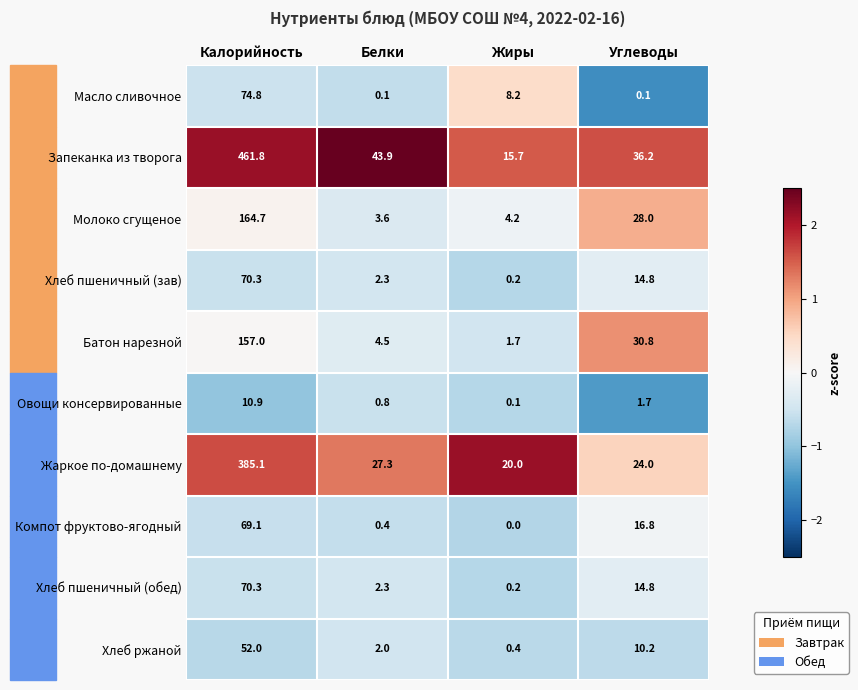

The Батон нарезной series shows 30.8 at Углеводы. True or false?

True